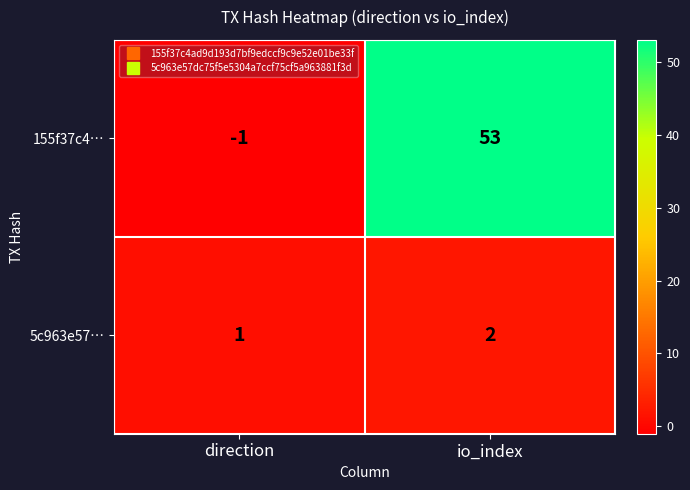

What is the spread (max minus min) of values at io_index?

51